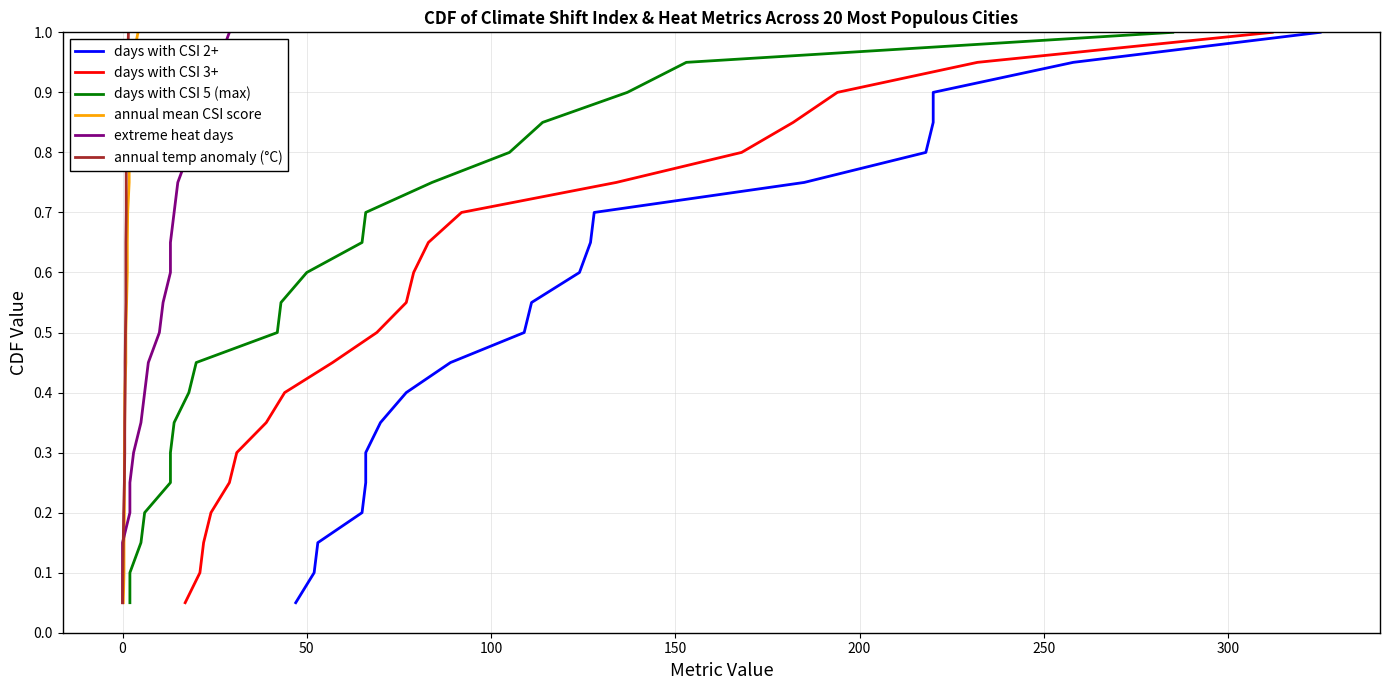

Reading left to right, transcribe all the data shown in this chart.

days with CSI 2+: 0.1	0.1	0.1	0.2	0.2	0.3	0.3	0.4	0.5	0.5	0.6	0.6	0.7	0.7	0.8	0.8	0.8	0.9	0.9	1.0
days with CSI 3+: 0.1	0.1	0.1	0.2	0.2	0.3	0.3	0.4	0.5	0.5	0.6	0.6	0.7	0.7	0.8	0.8	0.8	0.9	0.9	1.0
days with CSI 5 (max): 0.1	0.1	0.1	0.2	0.2	0.3	0.3	0.4	0.5	0.5	0.6	0.6	0.7	0.7	0.8	0.8	0.8	0.9	0.9	1.0
annual mean CSI score: 0.1	0.1	0.1	0.2	0.2	0.3	0.3	0.4	0.5	0.5	0.6	0.6	0.7	0.7	0.8	0.8	0.8	0.9	0.9	1.0
extreme heat days: 0.1	0.1	0.1	0.2	0.2	0.3	0.3	0.4	0.5	0.5	0.6	0.6	0.7	0.7	0.8	0.8	0.8	0.9	0.9	1.0
annual temp anomaly (°C): 0.1	0.1	0.1	0.2	0.2	0.3	0.3	0.4	0.5	0.5	0.6	0.6	0.7	0.7	0.8	0.8	0.8	0.9	0.9	1.0